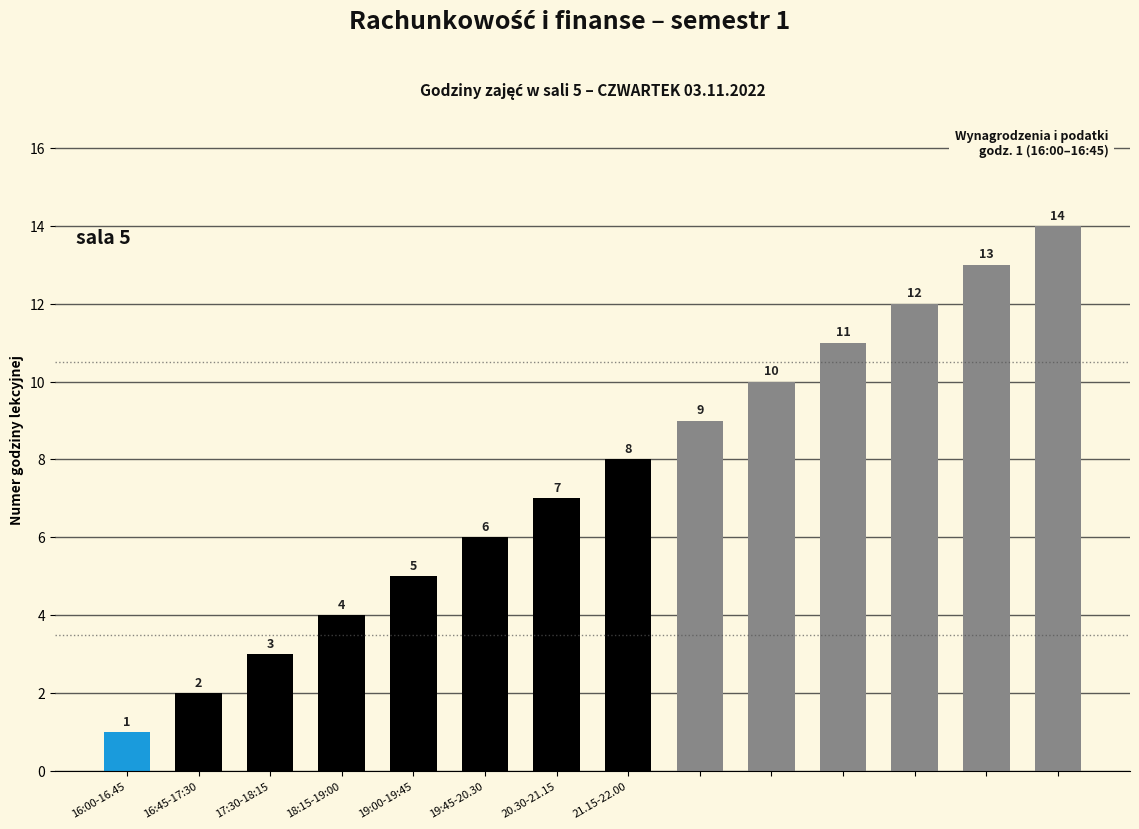

What is the average value?

8